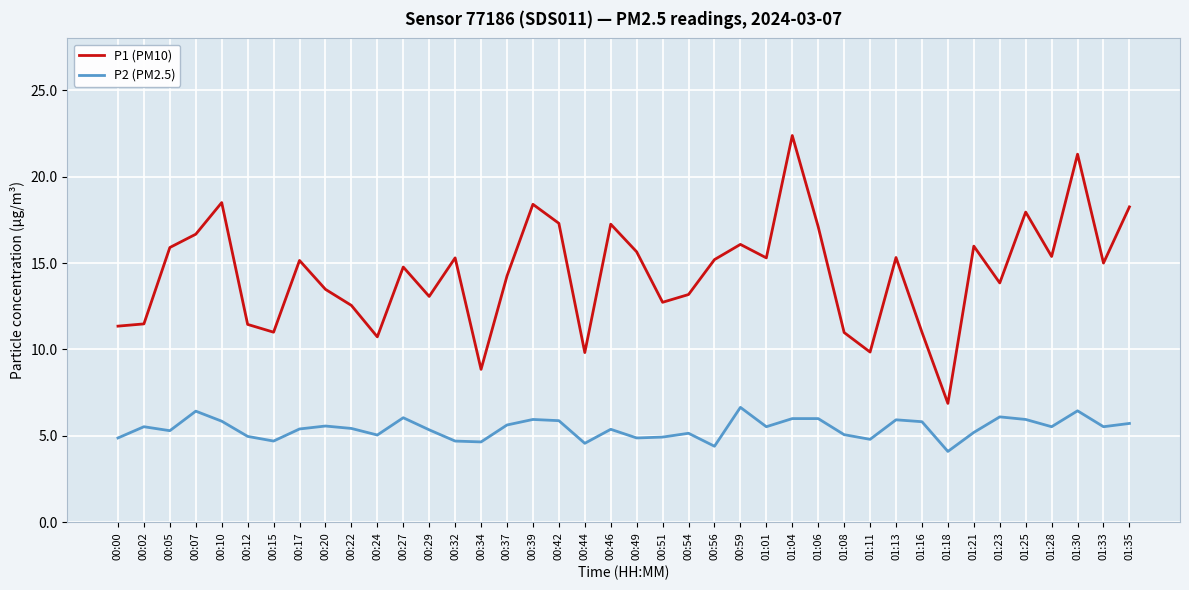

The value of P1 (PM10) at 00:39 is 18.4. True or false?

True